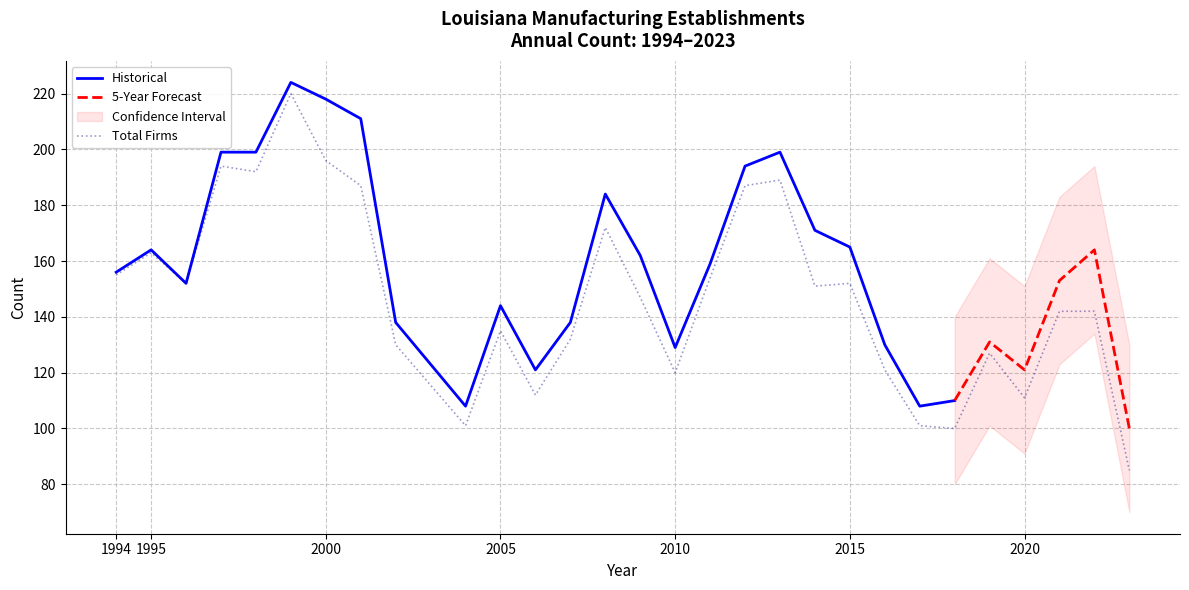

How many values in the Total Establishments series exceed 156?

14